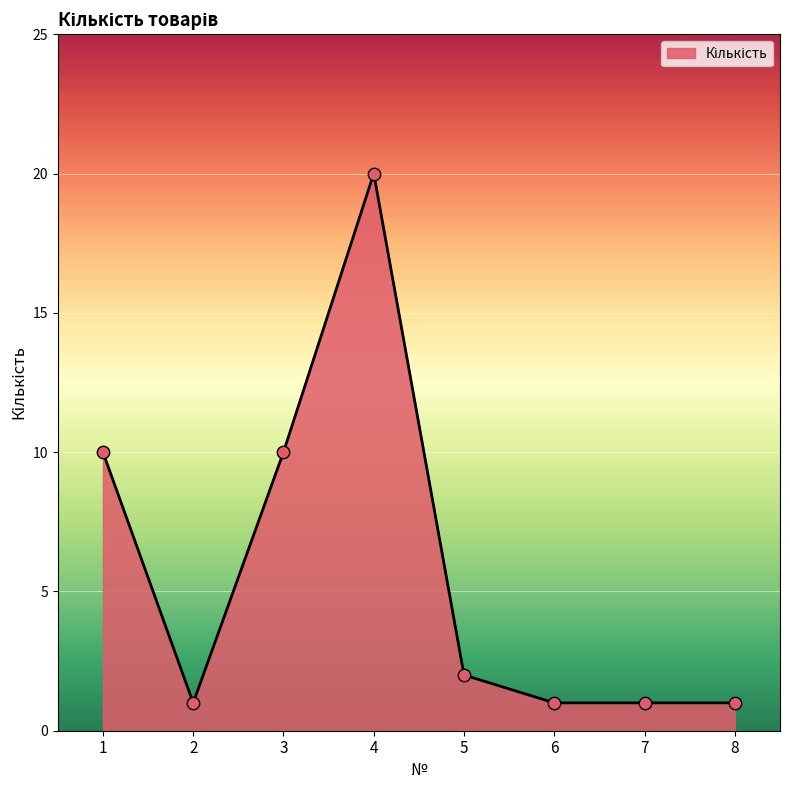

Approximately how many times larger is the value at 6 compared to 7?

1.0